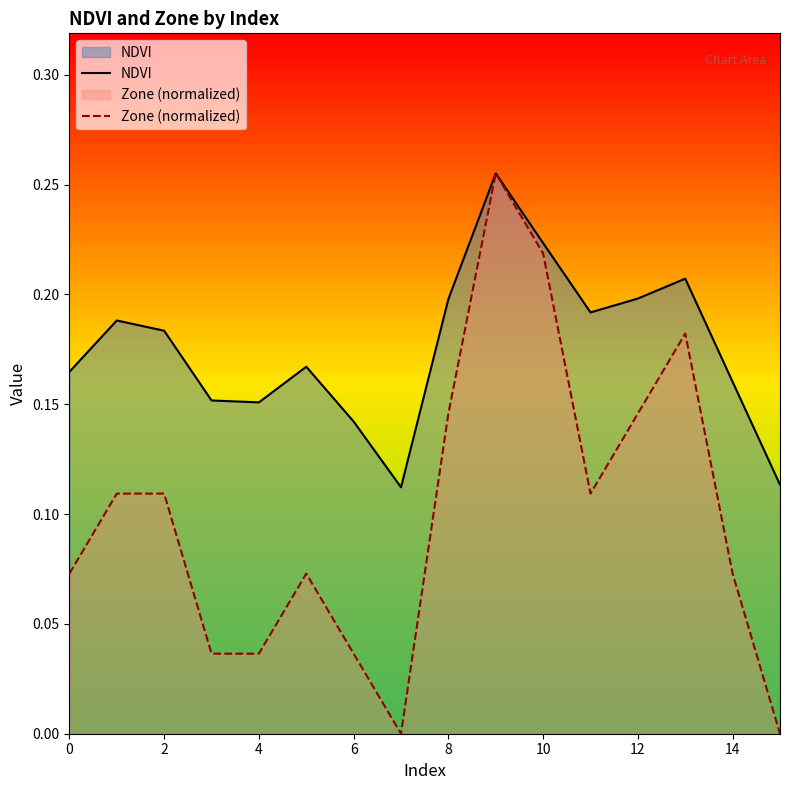

Rank the series by their average value, from highest to lowest.

NDVI, Zone (normalized)